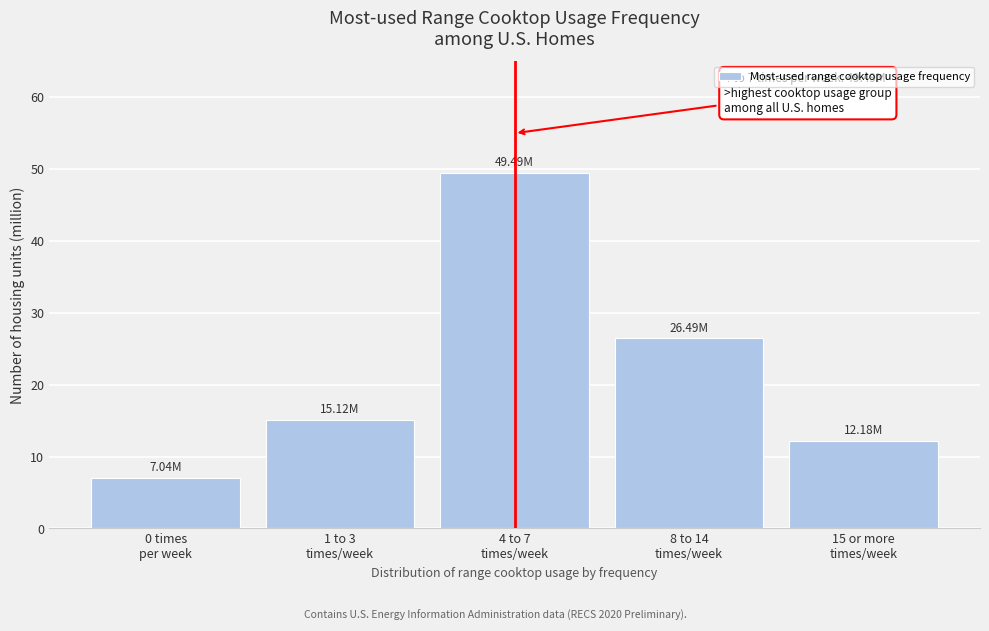

What is the difference between the second highest and second lowest values?

14.3